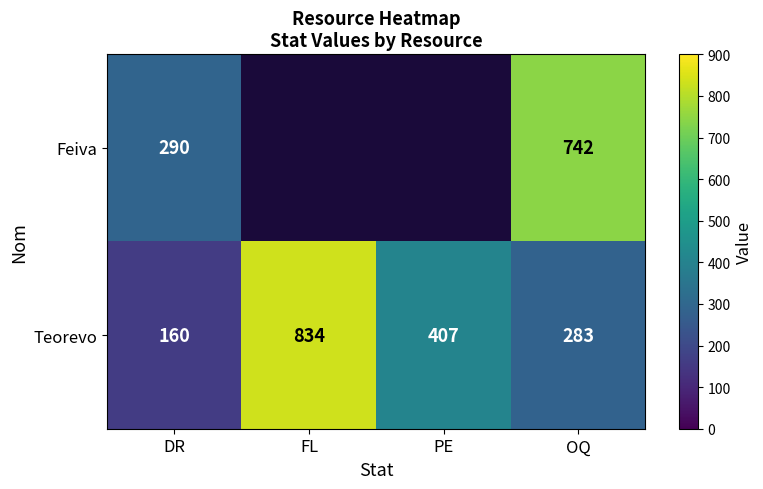

How many data points in Teorevo are less than 407?

2